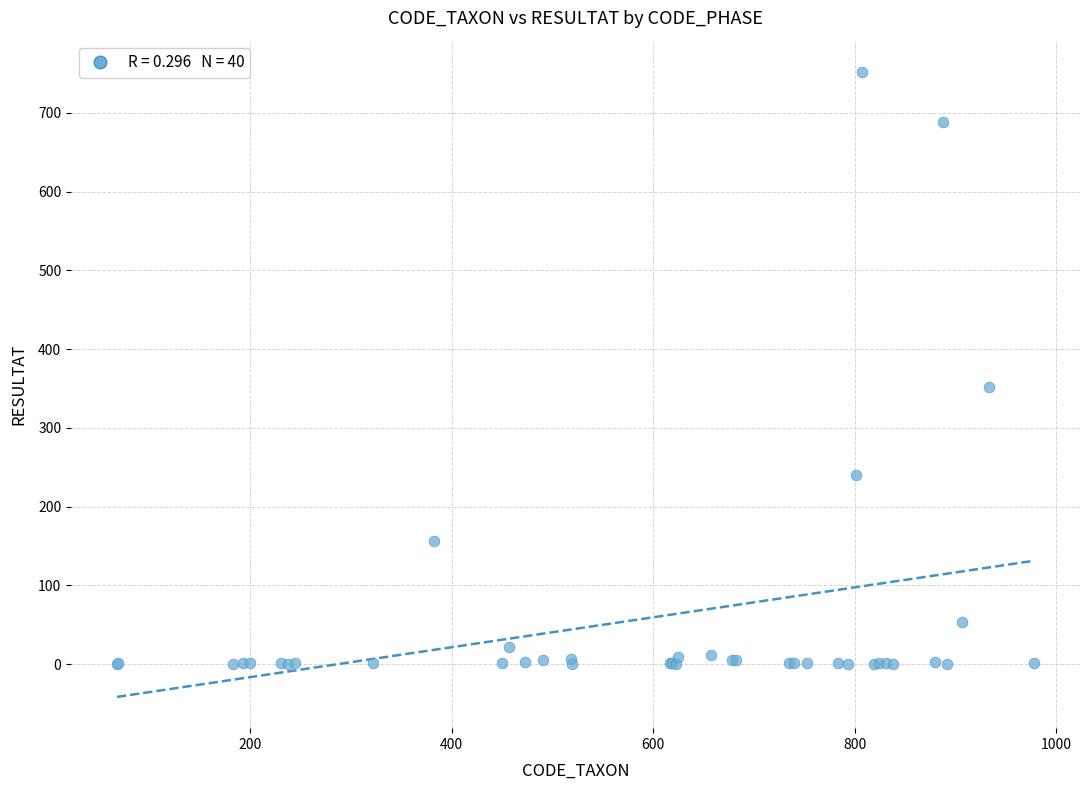

What Y value in the scatter plot is closest to 376?

352